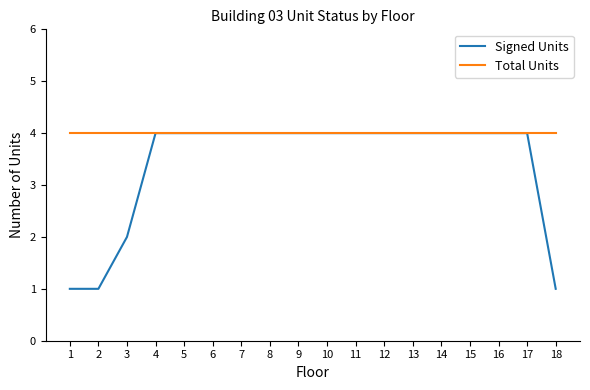

Does the chart display data point markers on the line(s)?

No